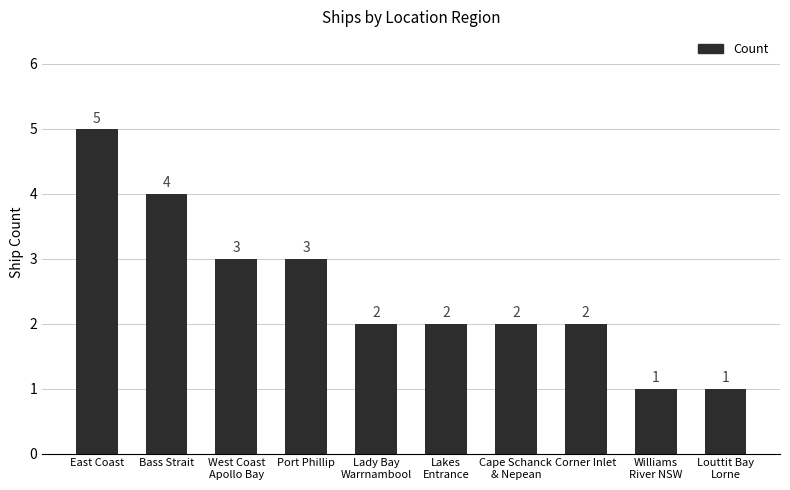

What is the ratio of the value at Lady Bay
Warrnambool to the value at Bass Strait?

0.5